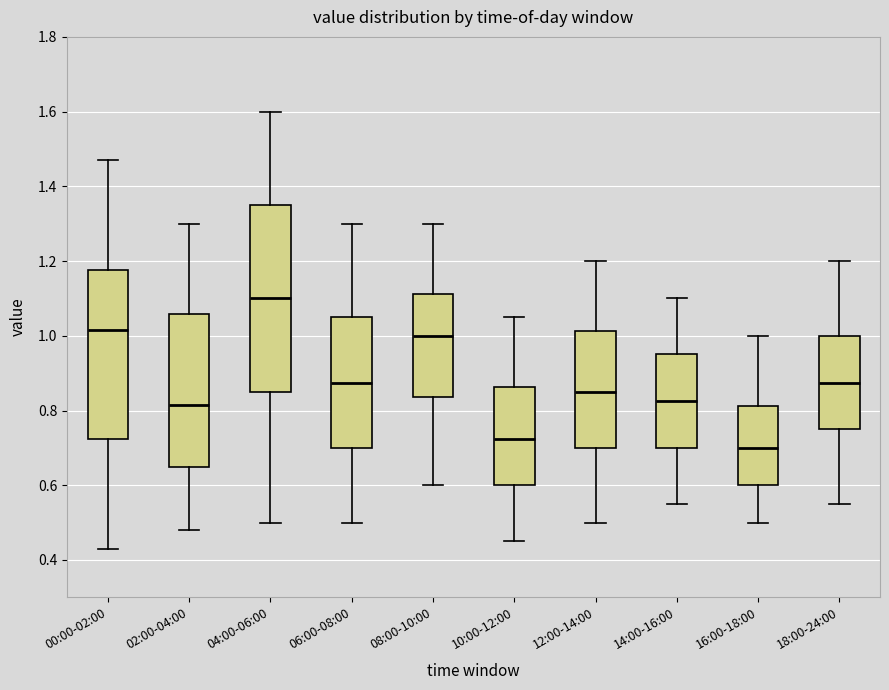

Which box has the lowest median line?

16:00-18:00